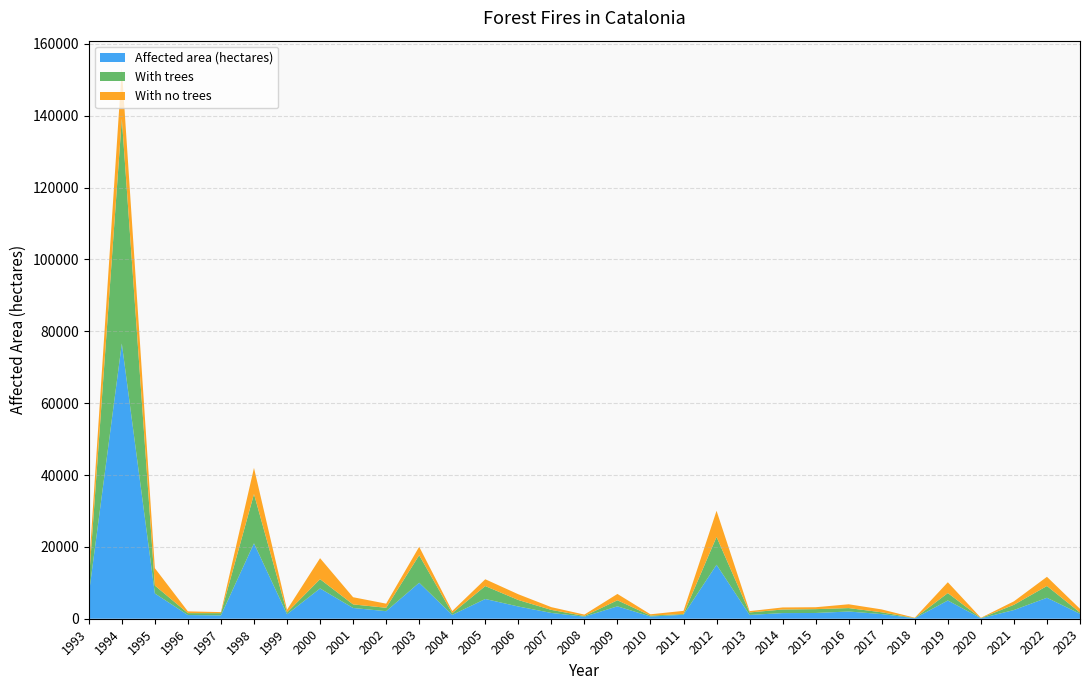

Reading right to left, transcribe all the data shown in this chart.

Affected area (hectares): 2023=1379.3	2022=5835.0	2021=2422.3	2020=132.4	2019=5077.7	2018=141.3	2017=1294.3	2016=2011.0	2015=1602.0	2014=1570.0	2013=1059.0	2012=15026.0	2011=1097.0	2010=618.1	2009=3452.0	2008=577.0	2007=1611.7	2006=3405.0	2005=5494.0	2004=1068.0	2003=10019.0	2002=2099.0	2001=2994.0	2000=8429.0	1999=1250.0	1998=20992.0	1997=923.0	1996=1026.0	1995=7036.0	1994=76625.0	1993=6662.0
With trees: 2023=353.0	2022=3279.0	2021=1459.0	2020=53.0	2019=2067.0	2018=39.0	2017=493.0	2016=954.0	2015=1069.0	2014=996.0	2013=695.0	2012=7749.0	2011=214.0	2010=260.0	2009=1684.0	2008=190.0	2007=847.0	2006=1811.0	2005=3602.0	2004=477.0	2003=7660.0	2002=951.0	2001=993.0	2000=2584.0	1999=486.0	1998=13714.0	1997=625.0	1996=531.0	1995=2202.0	1994=62575.0	1993=3328.0
With no trees: 2023=1026.0	2022=2556.0	2021=963.0	2020=79.0	2019=3011.0	2018=103.0	2017=802.0	2016=1058.0	2015=533.0	2014=574.0	2013=363.0	2012=7277.0	2011=883.0	2010=358.0	2009=1768.0	2008=387.0	2007=764.0	2006=1594.0	2005=1892.0	2004=591.0	2003=2359.0	2002=1148.0	2001=2001.0	2000=5845.0	1999=764.0	1998=7278.0	1997=298.0	1996=495.0	1995=4834.0	1994=14050.0	1993=3334.0